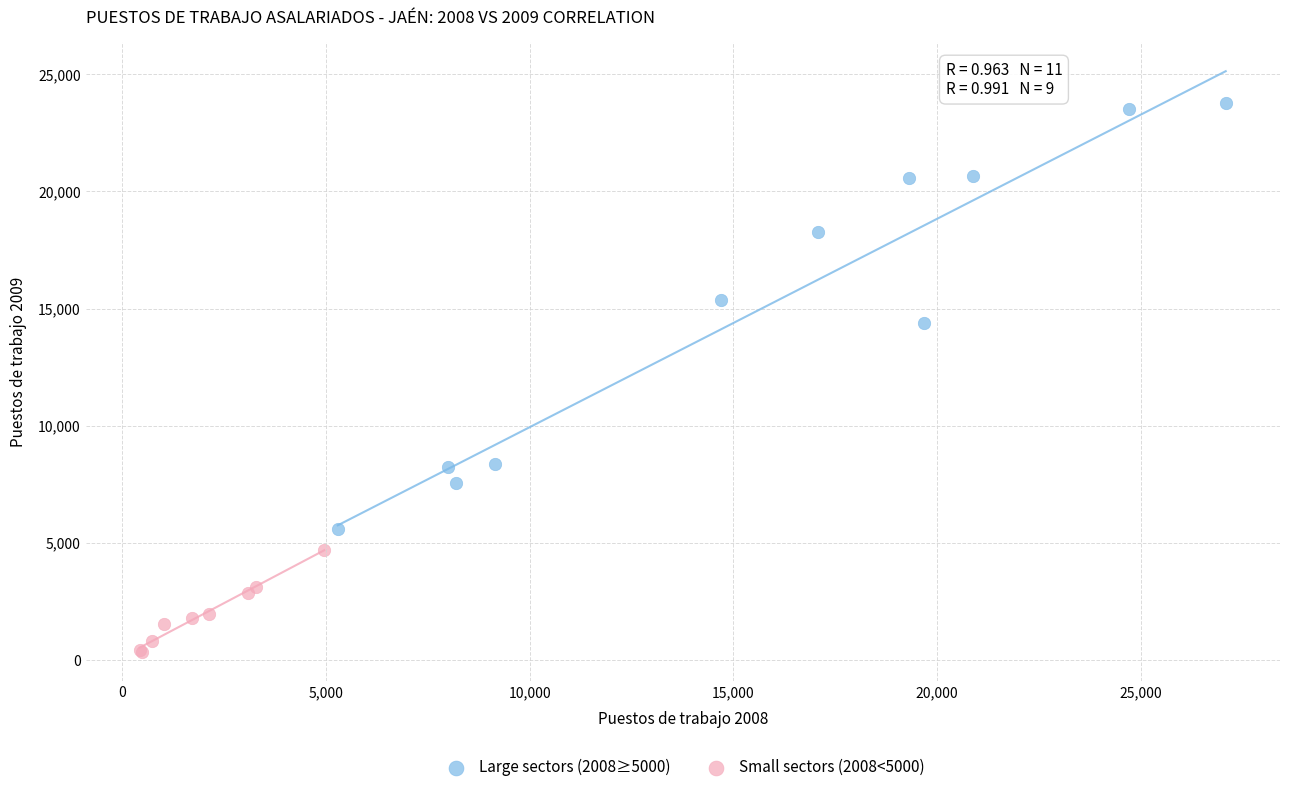

What are all the series names shown in the legend?

Large sectors (2008≥5000), Small sectors (2008<5000)